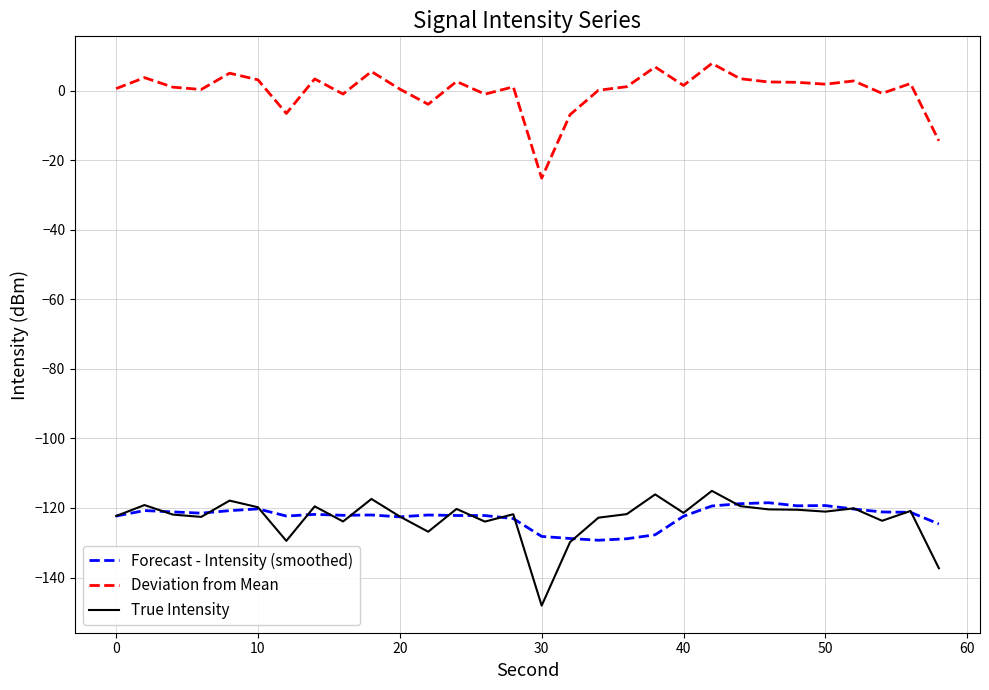

True or false: Deviation from Mean and Forecast - Intensity (smoothed) cross at least once.

False